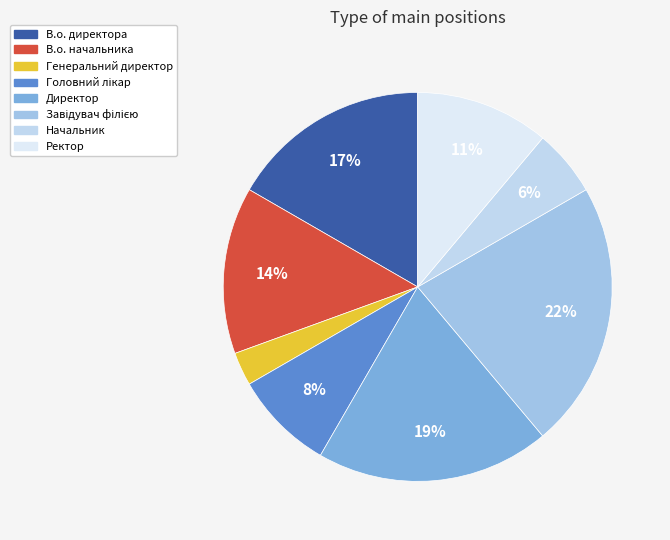

To the nearest percent, what percentage of the pie is Генеральний директор?

3%